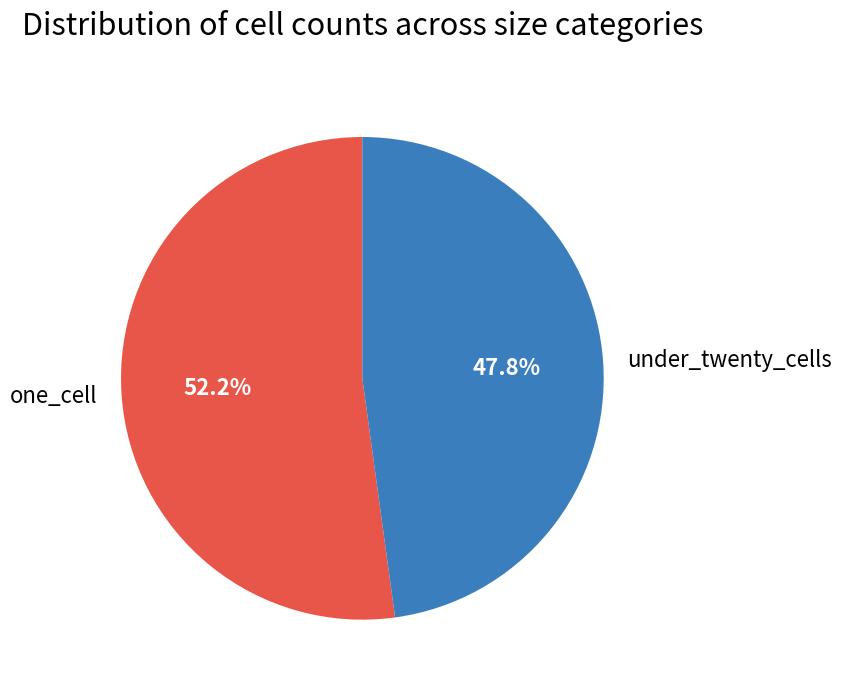

The one_cell slice represents 79% of the pie. True or false?

False